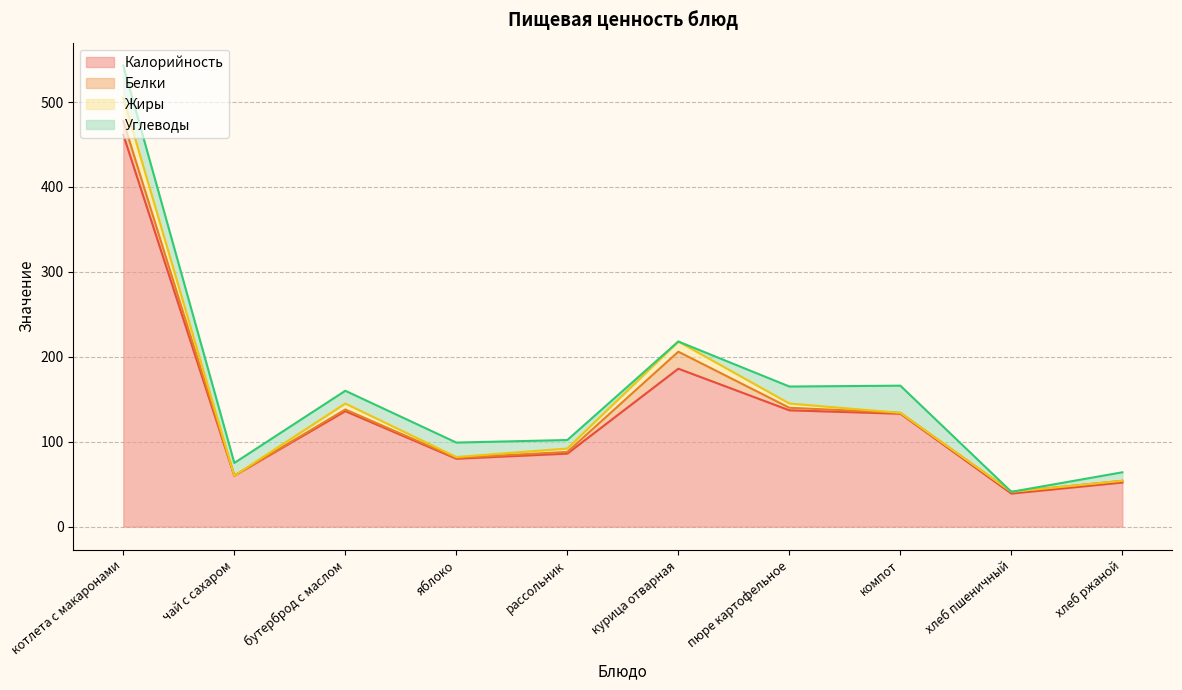

Which series has the widest spread of values?

Калорийность